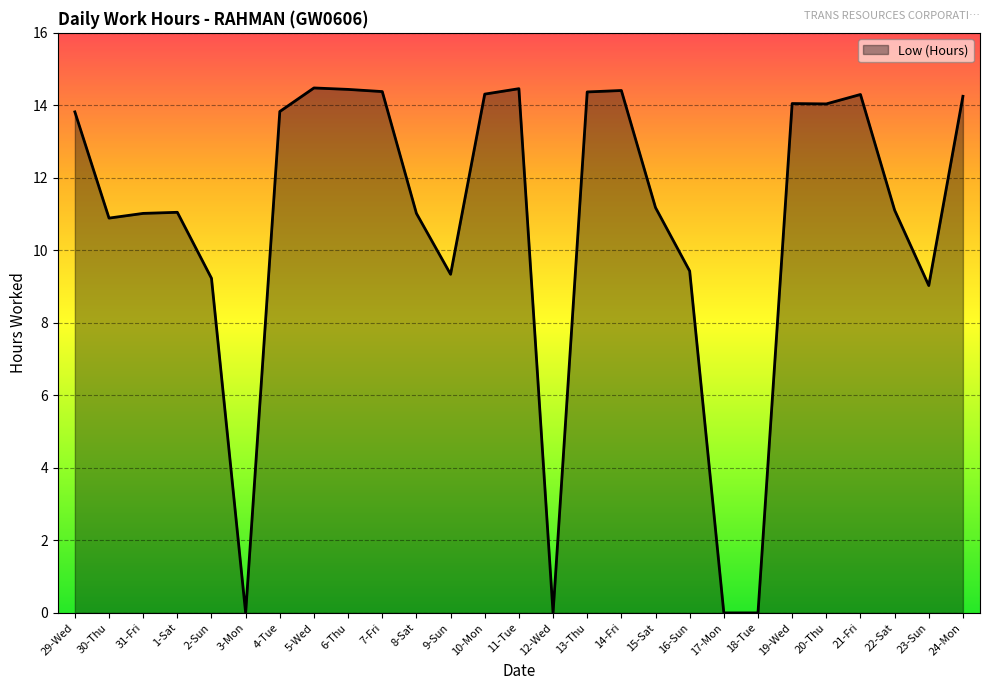

How many lines are shown in the chart?

1